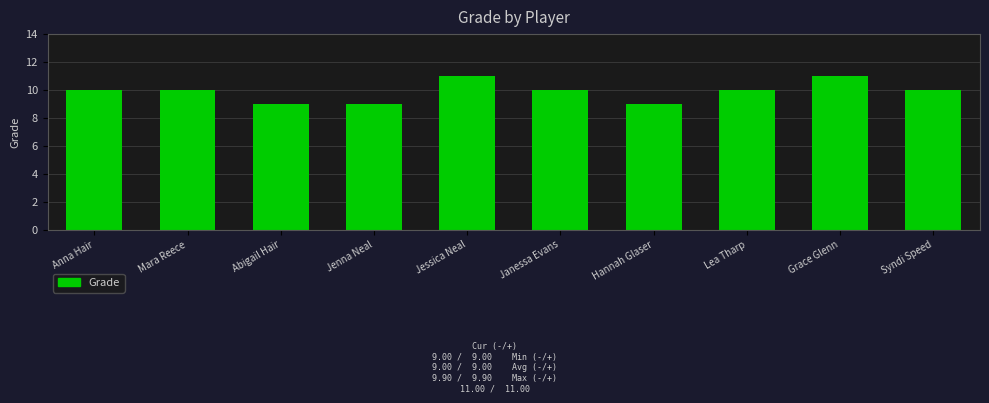

What position from the right is Grace Glenn?

2